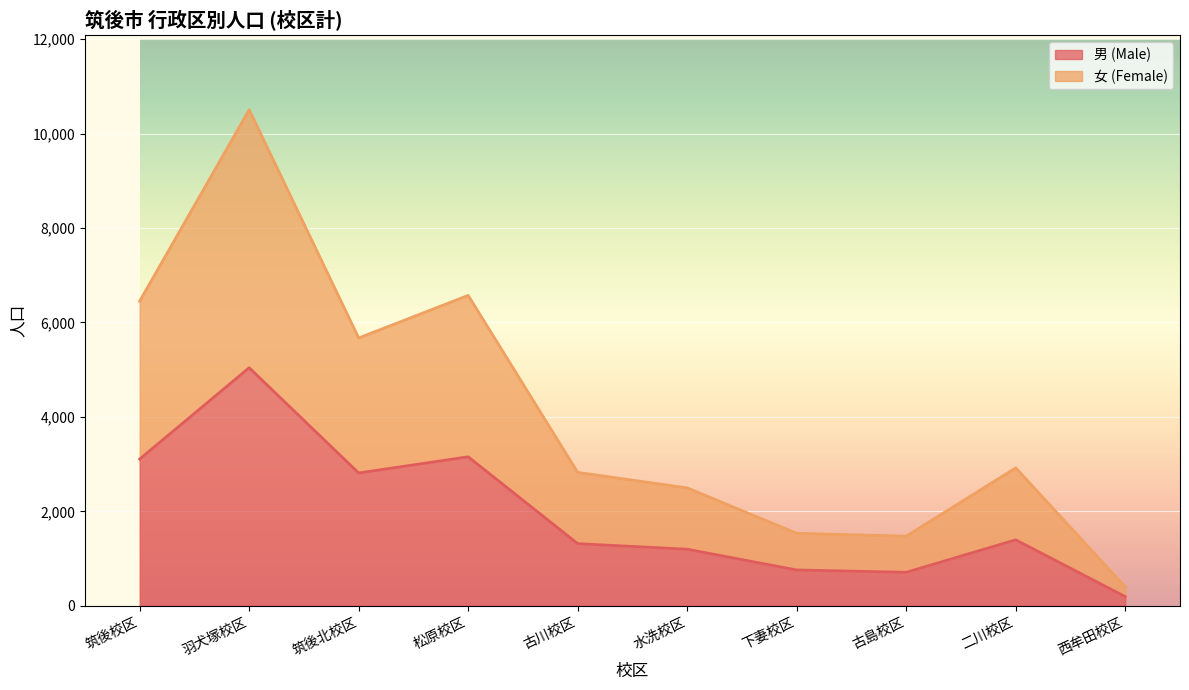

Where is the first local minimum for 女 (Female)?

筑後北校区